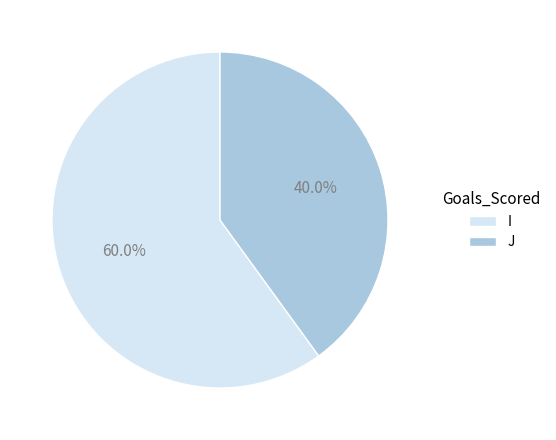

Is it true that J is 28% of the pie?

False